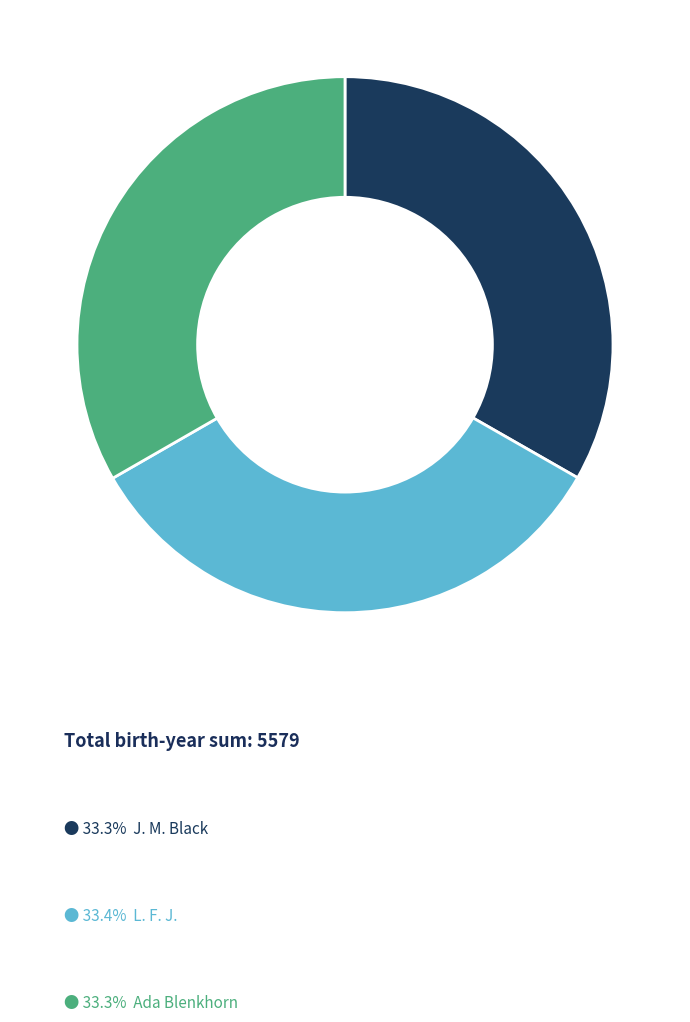

Does any single category account for the majority?

No